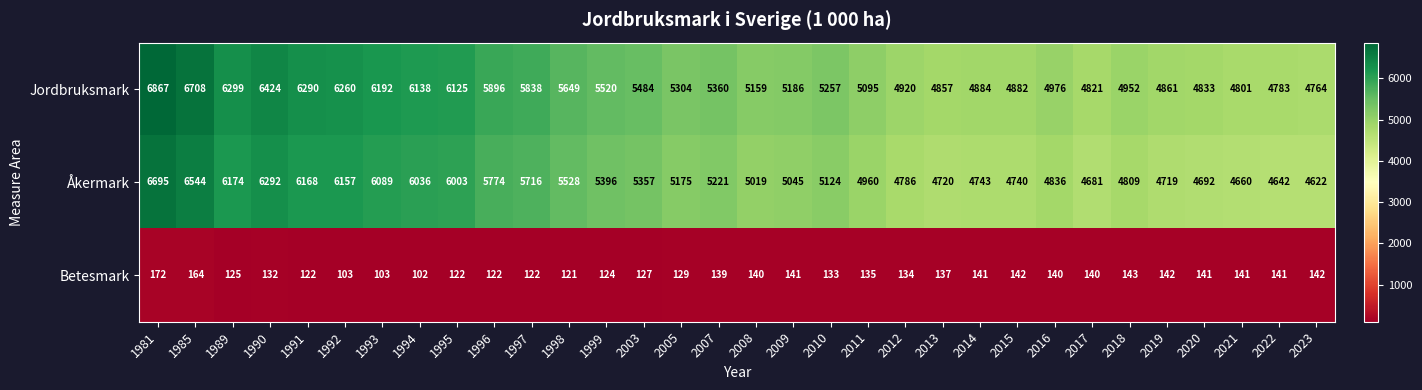

Which category has the lowest value in the Betesmark series?

1994